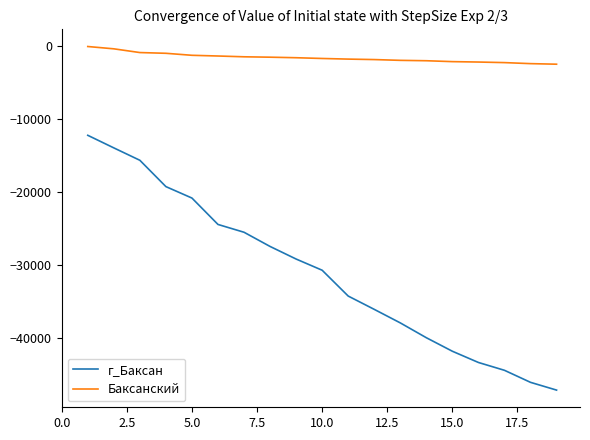

Which series has the largest range (max minus min)?

г_Баксан